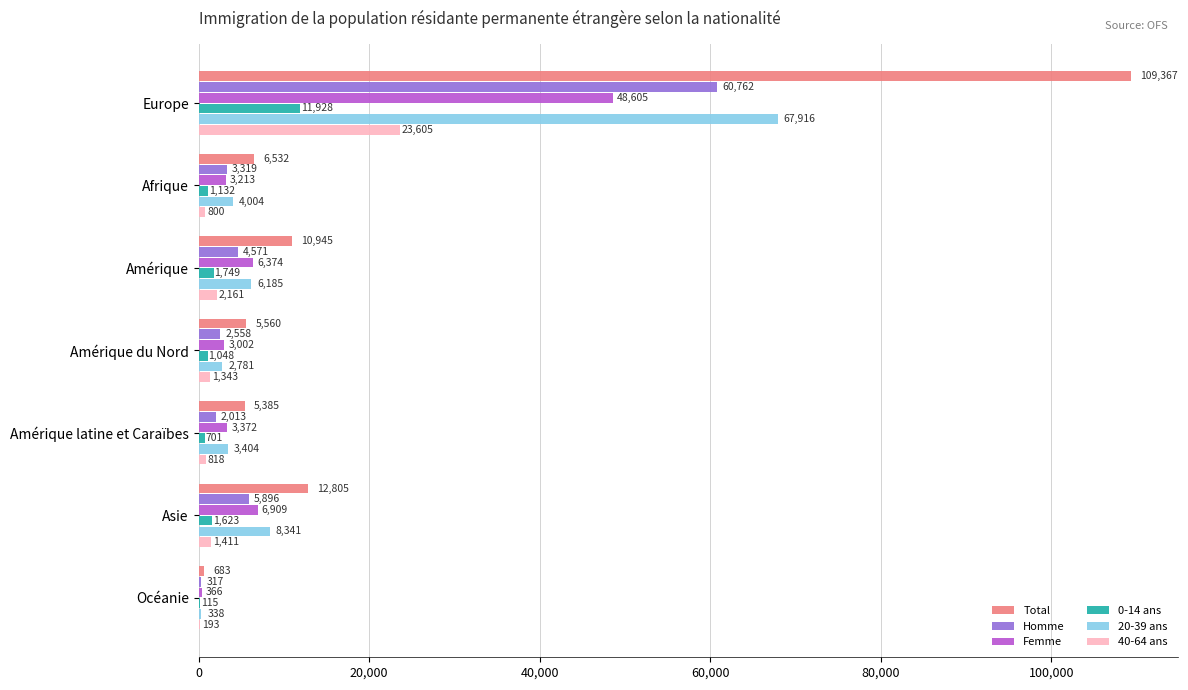

The value of Femme at Amérique is 6374. True or false?

True